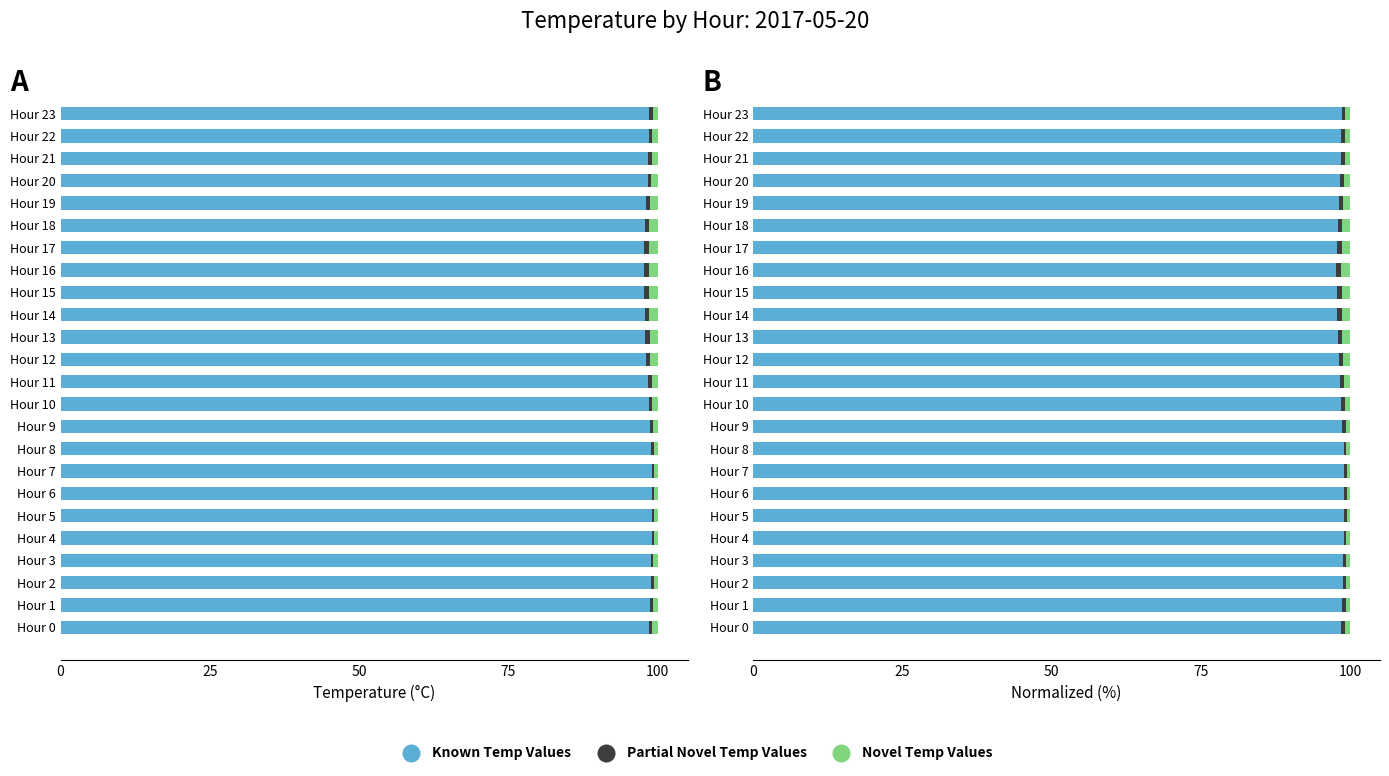

Is it true that Novel Temp Values equals 0.4 at Hour 20?

False